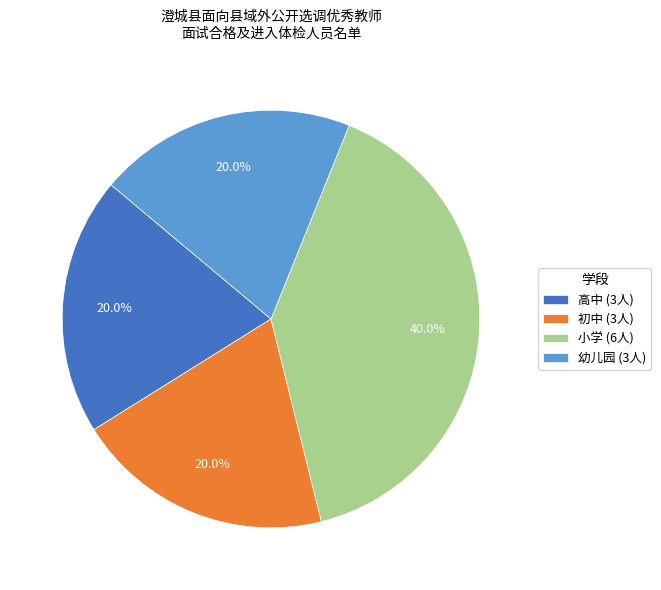

What is the ratio of the value at 初中 to the value at 高中?

1.0